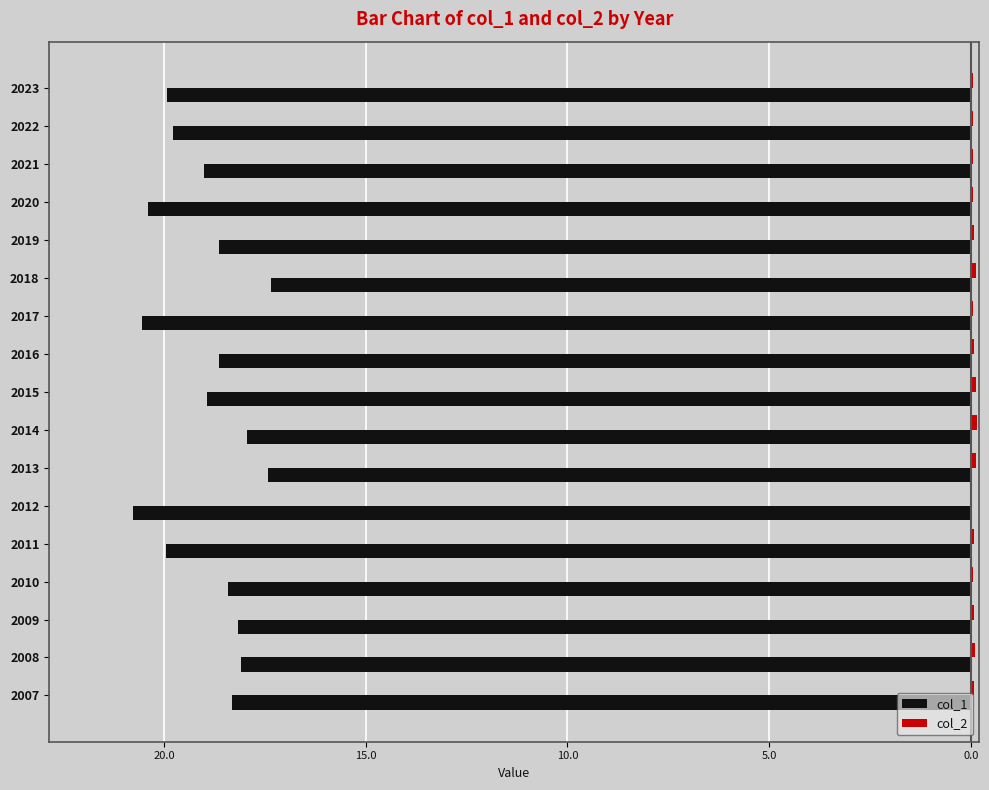

How many bars are there in each group?

2